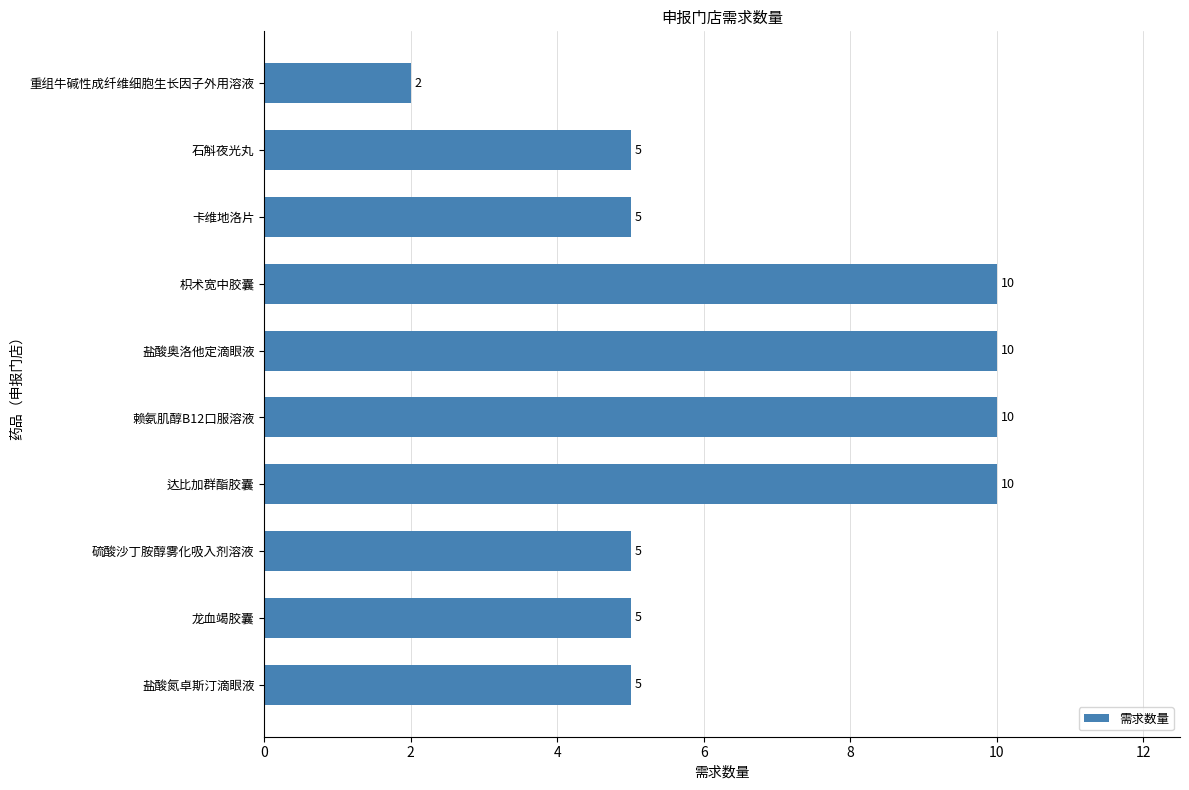

Count the values in the range 5 to 10.

9